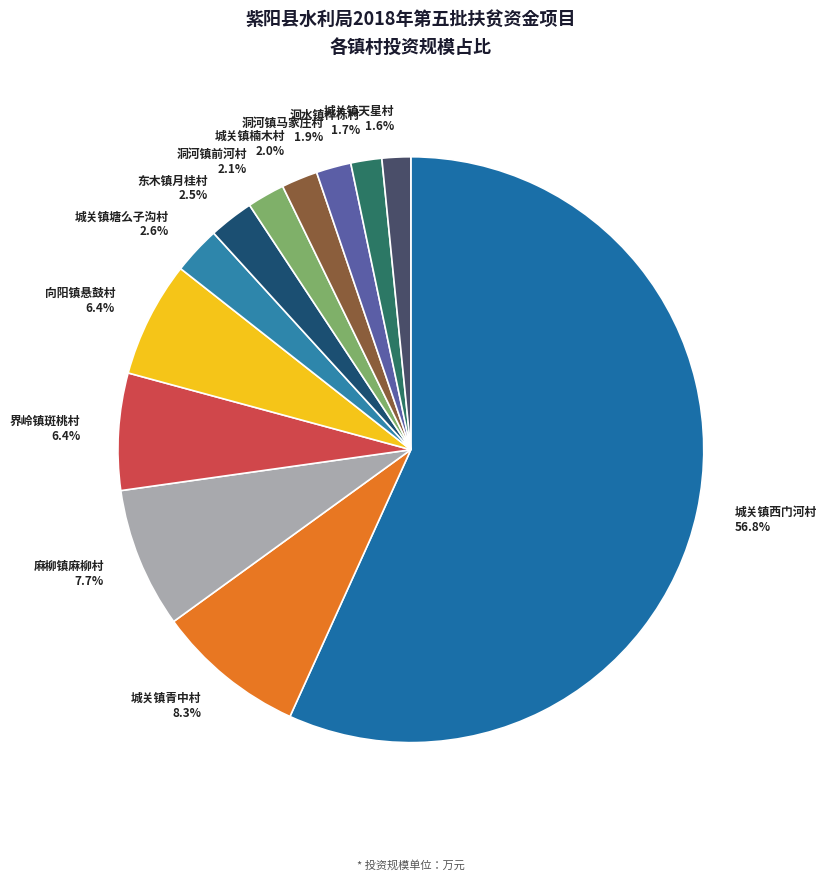

Is there any slice that represents more than half of the pie?

Yes